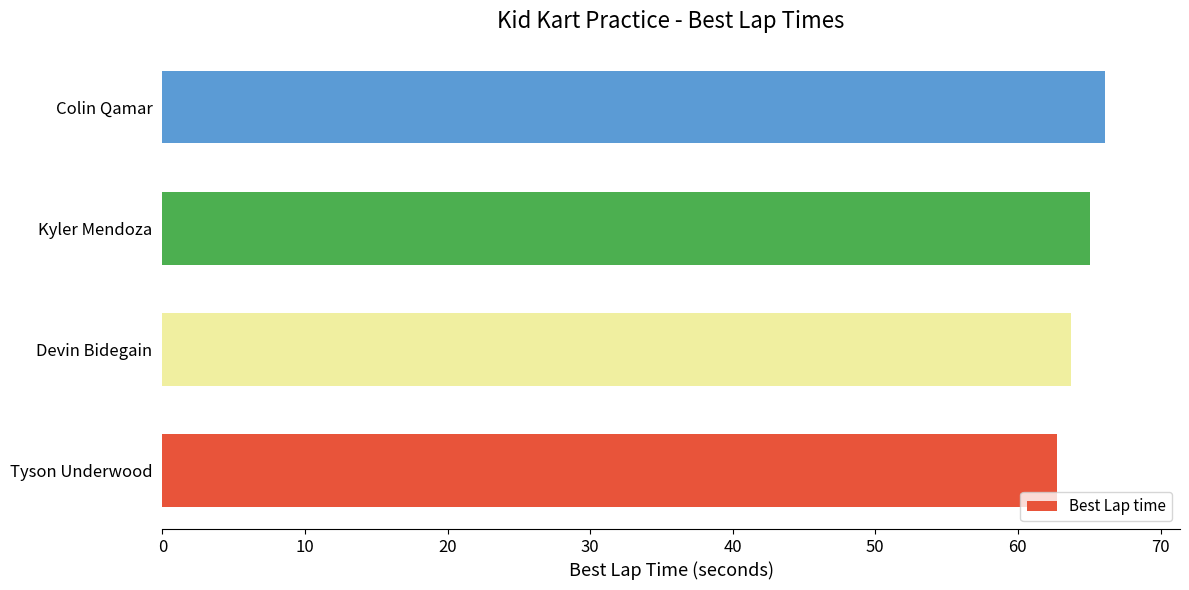

The value at Tyson Underwood is 62.7. True or false?

True